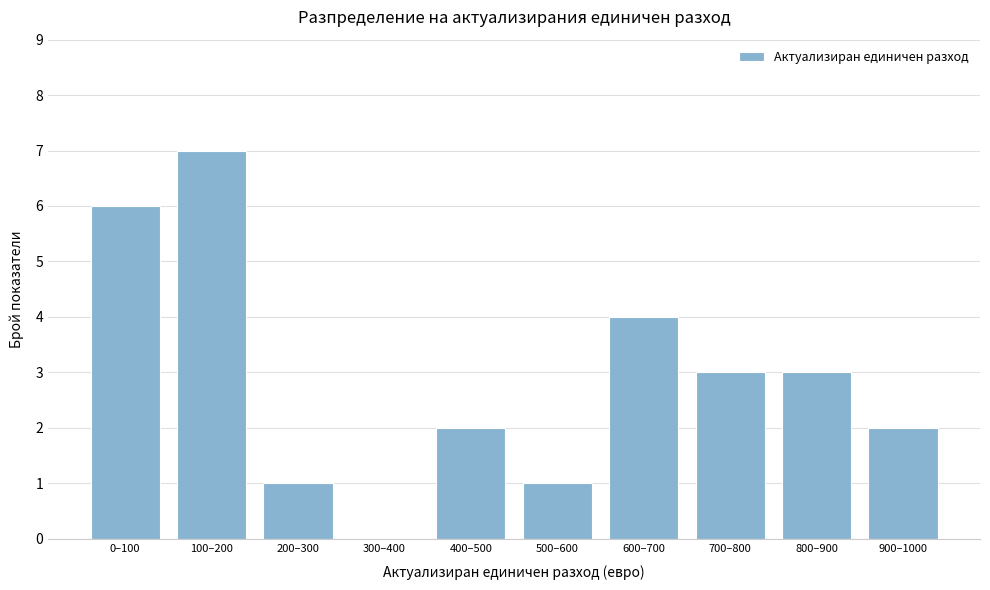

Reading right to left, what are all the values shown in this chart?

900–1000=2	800–900=3	700–800=3	600–700=4	500–600=1	400–500=2	300–400=0	200–300=1	100–200=7	0–100=6